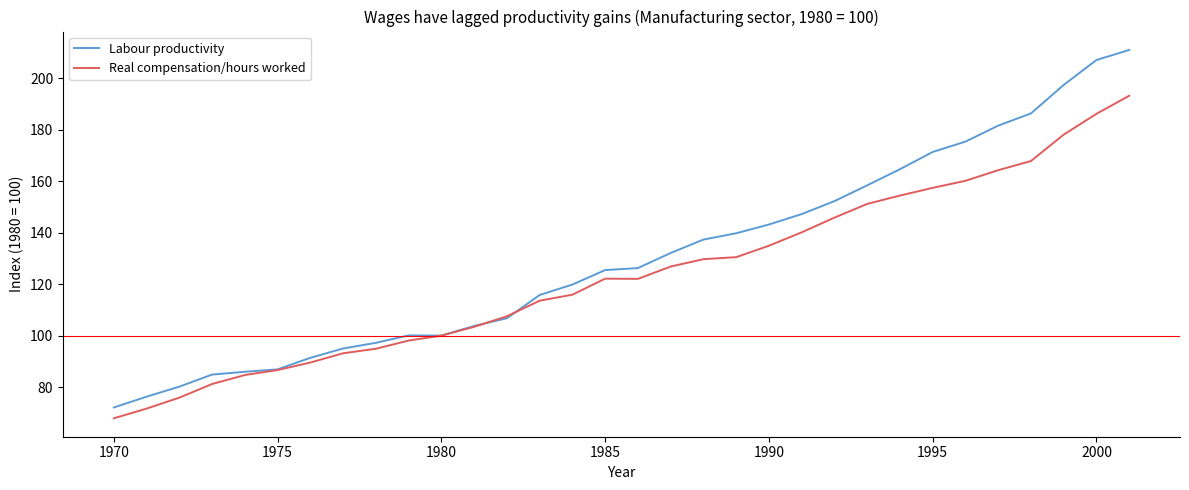

Which series has the largest total across all categories?

Labour productivity